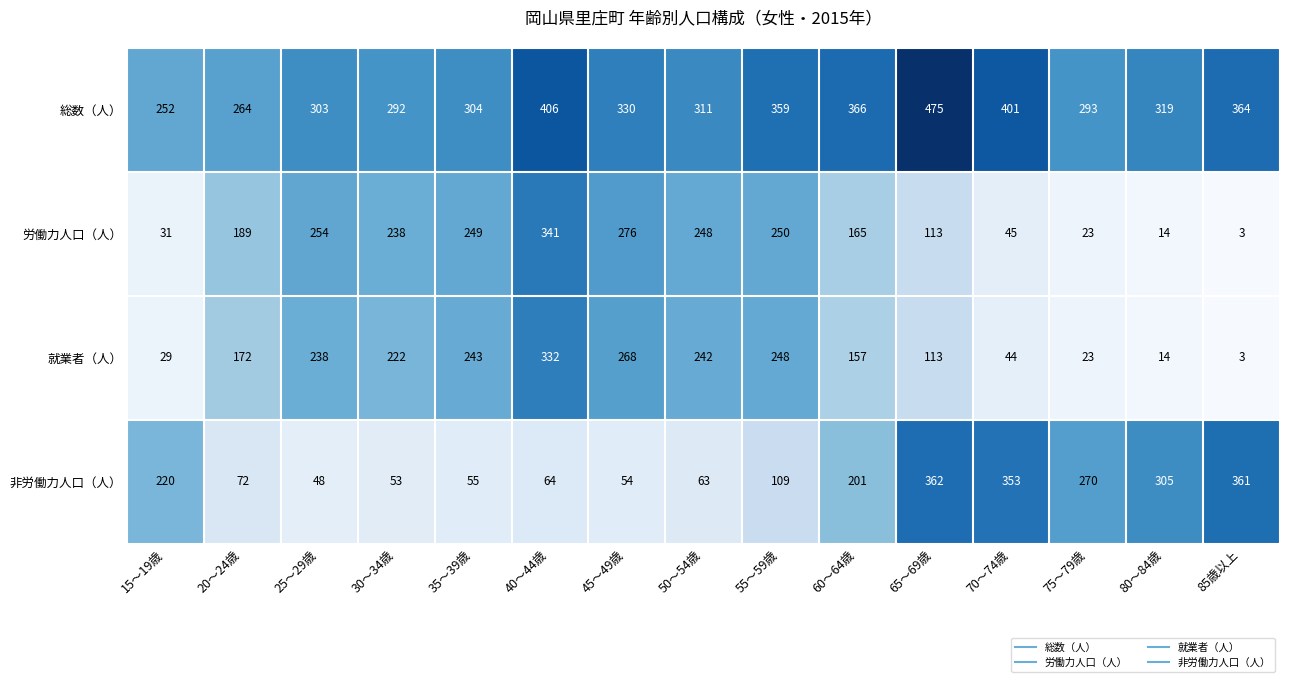

What is the difference between the highest and lowest values at 35～39歳?

249